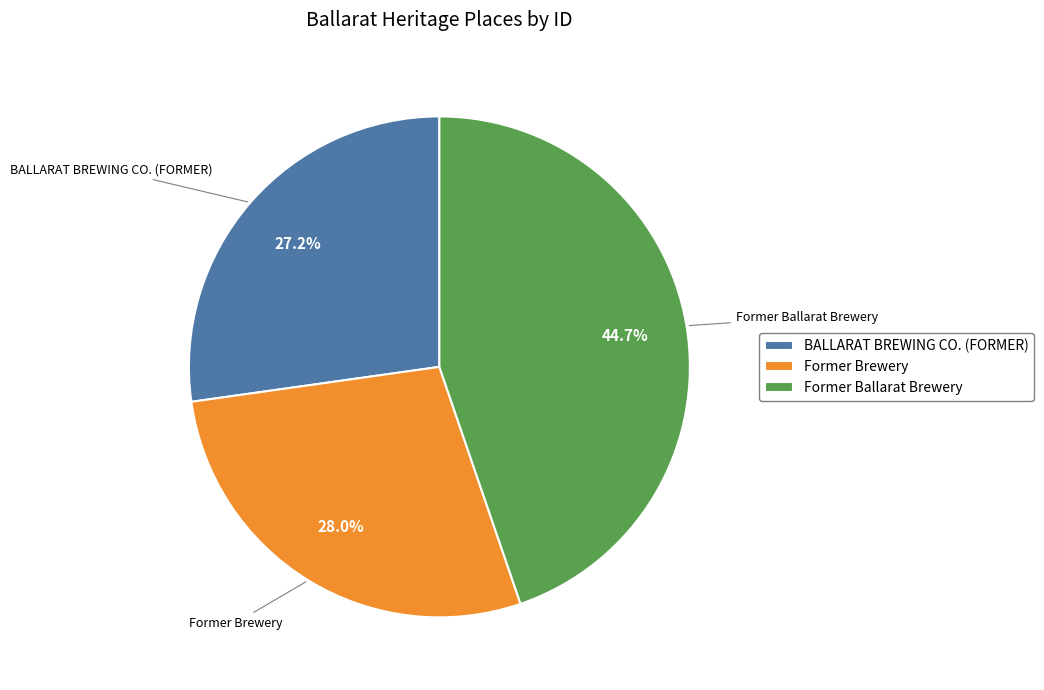

What is the ratio of the value at Former Brewery to the value at Former Ballarat Brewery?

0.6